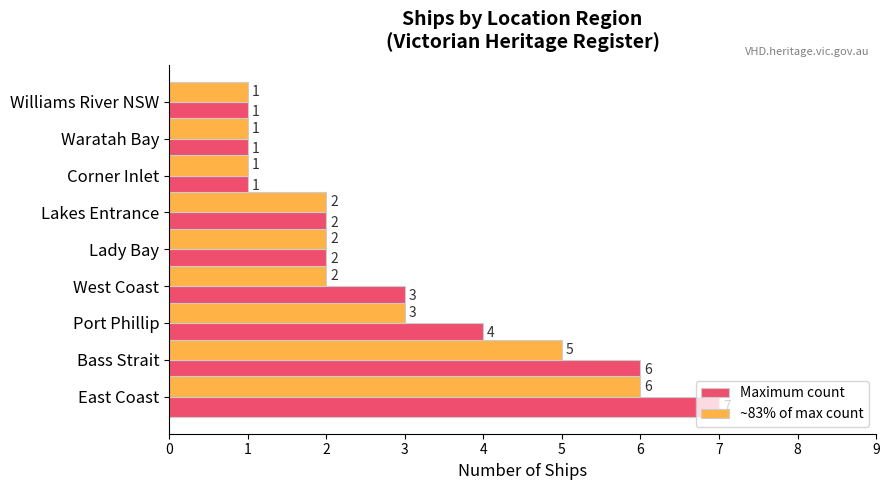

Is it true that Maximum count equals 4 at Bass Strait?

False